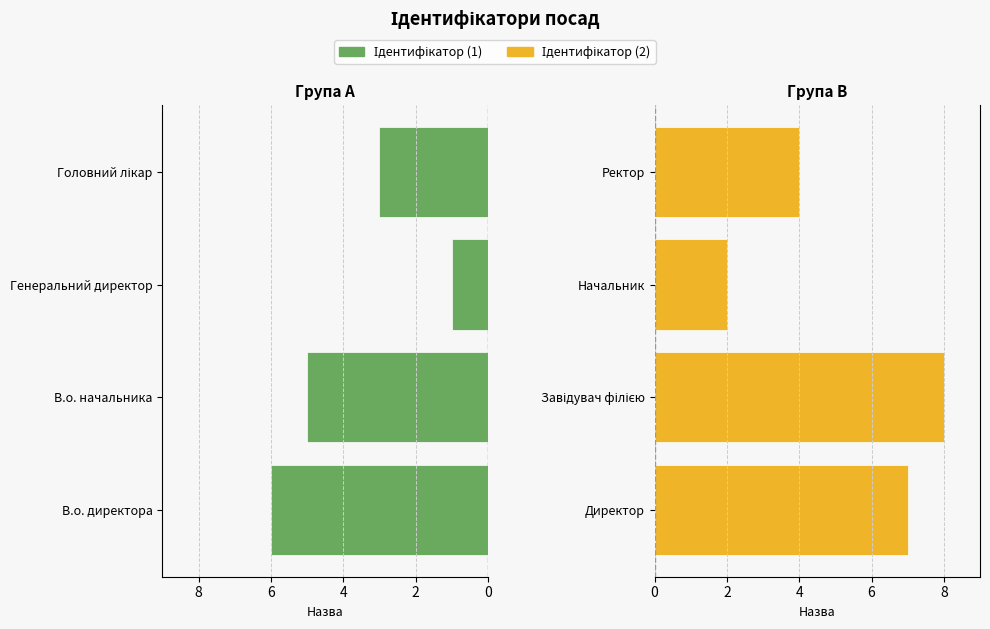

What is the value of the Ідентифікатор (2) bar at the 1st from the left?

7